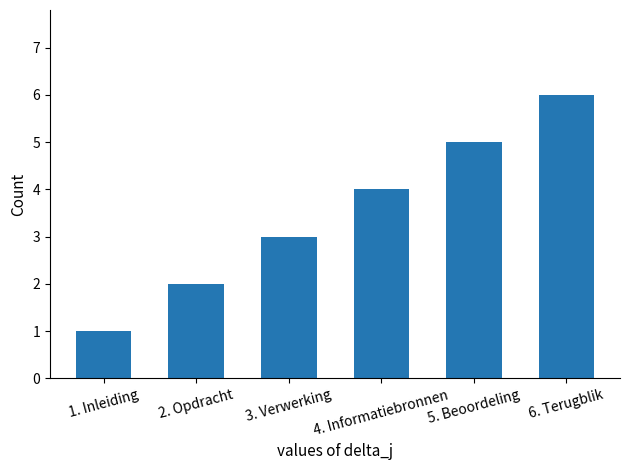

Reading left to right, list all the values displayed in this chart.

1	2	3	4	5	6